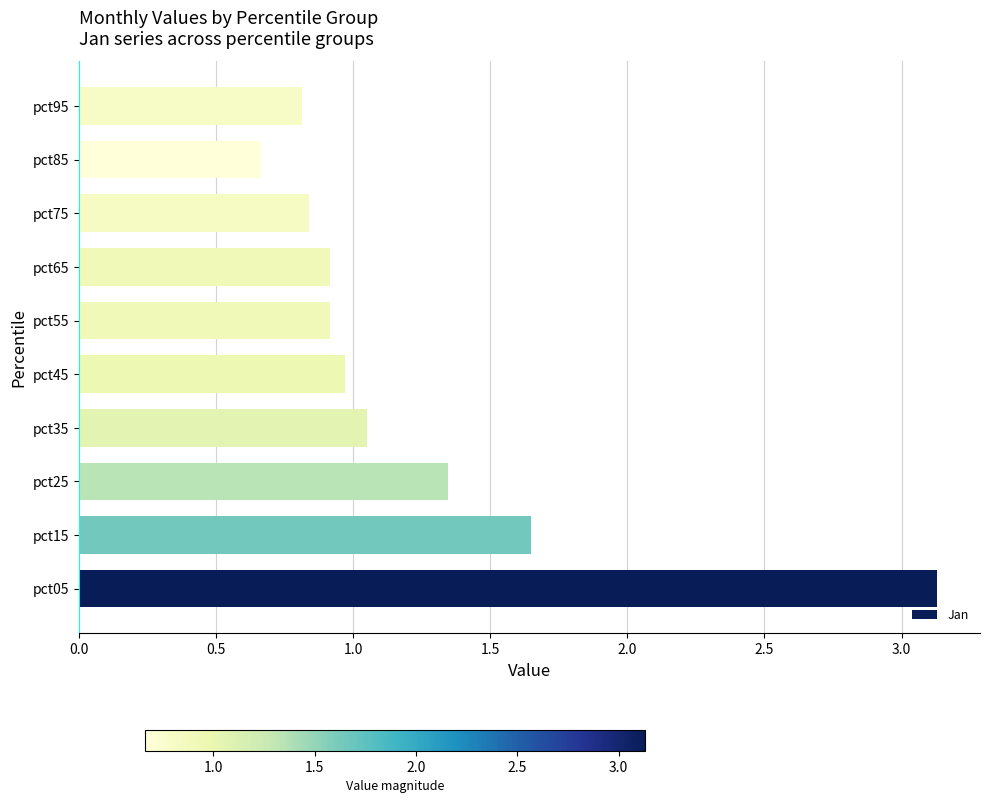

How many bars are there in total?

10